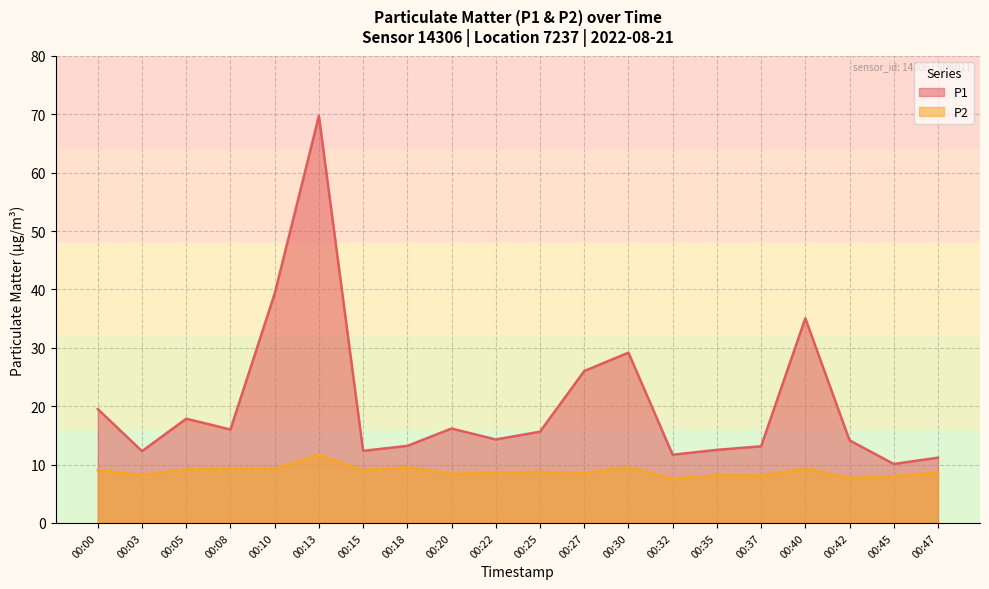

What is the sum of all P2 values?

176.4